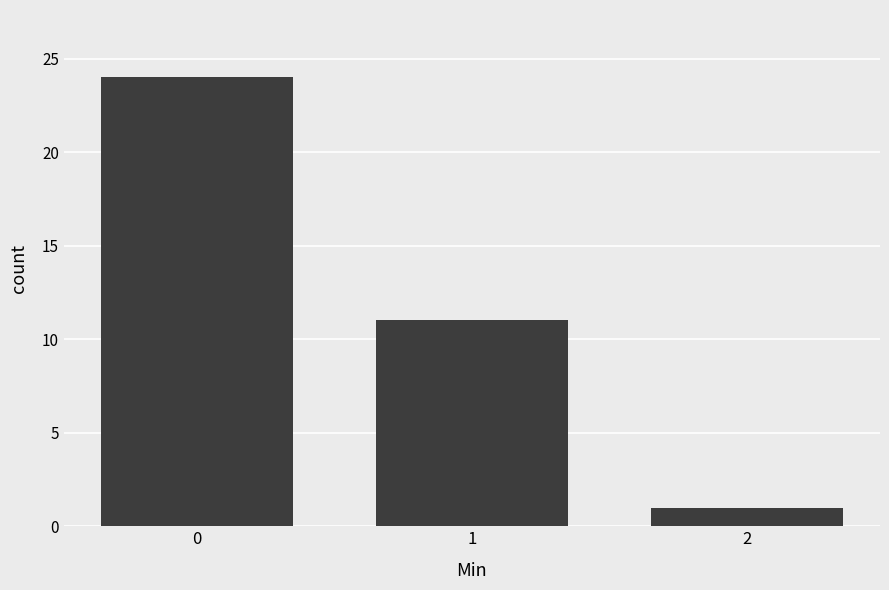

Reading left to right, extract all data points from this chart.

0=24	1=11	2=1